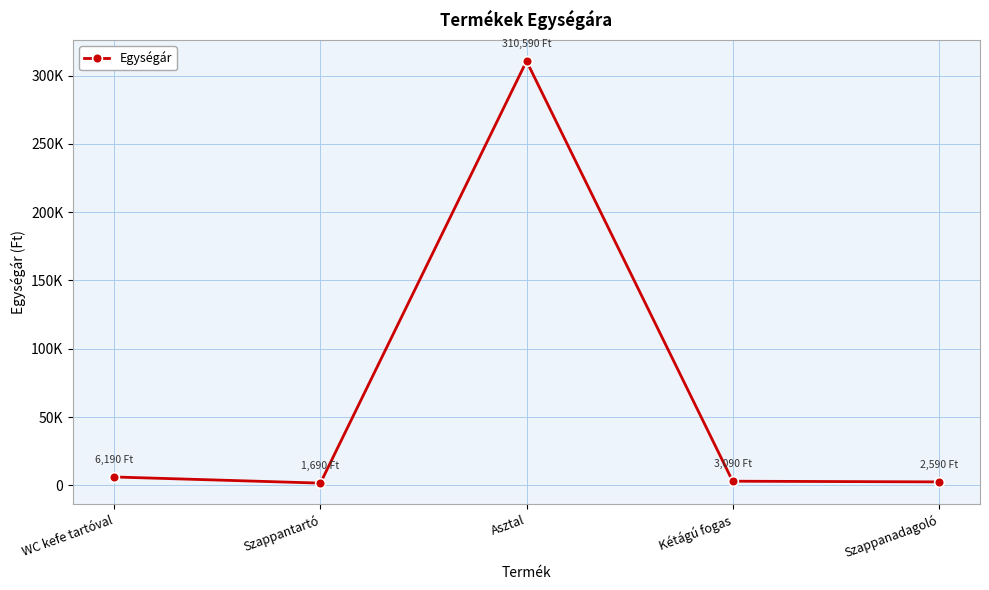

What value does the data have at Szappanadagoló?

2590